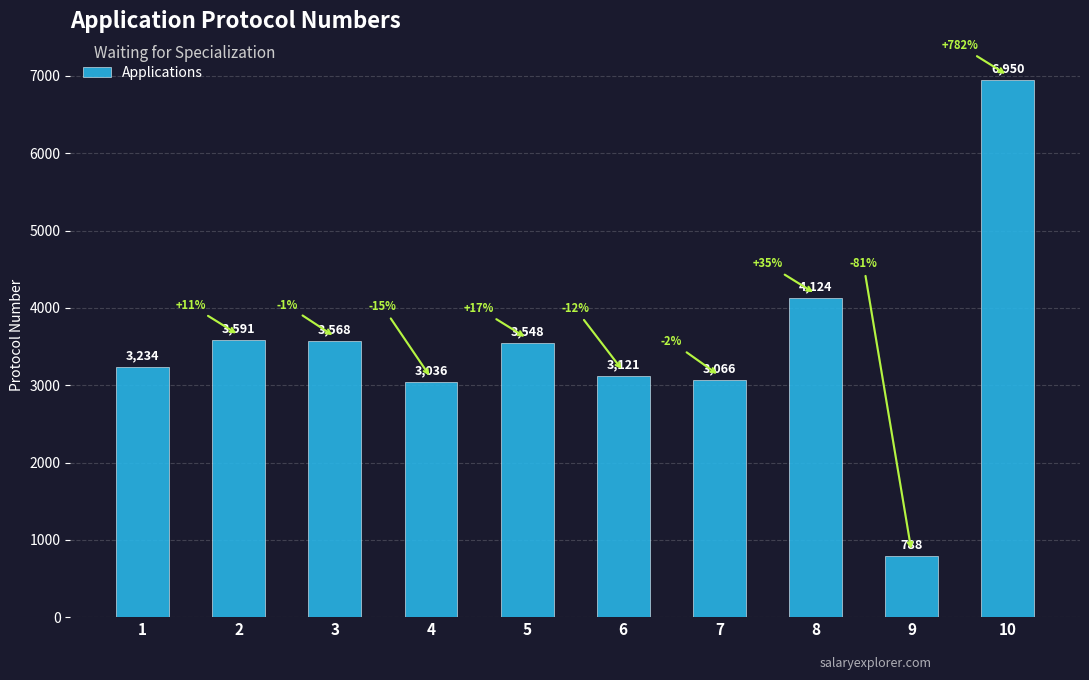

What value does the data have at 7, to the nearest 50?

3050